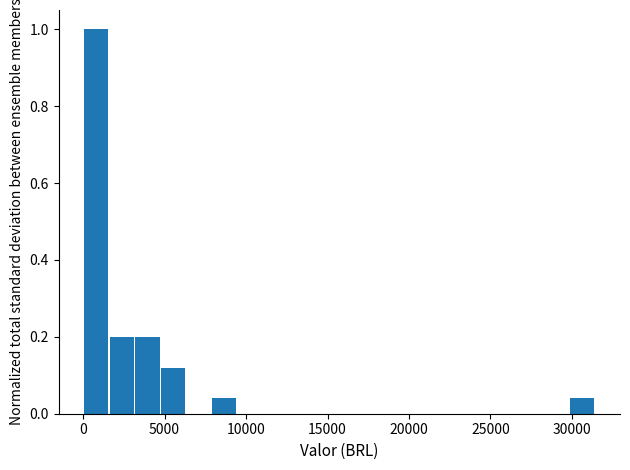

Read against the x-axis, roughly where is the centre of the tallest bar?

1000